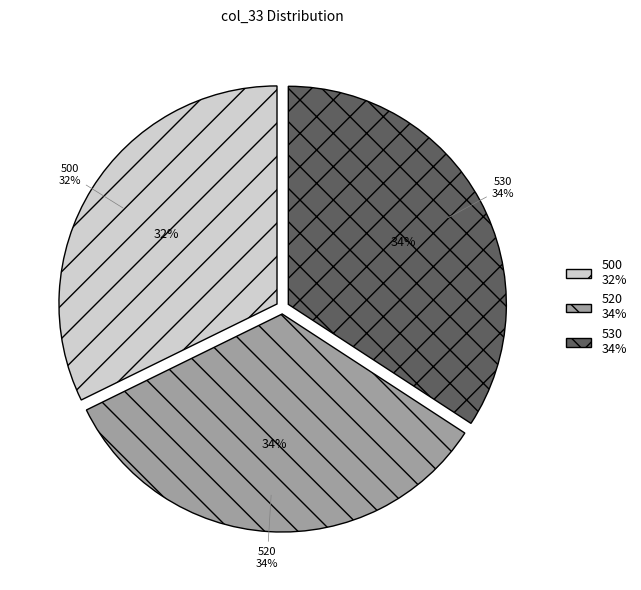

Which has a higher value, 530 or 520?

530